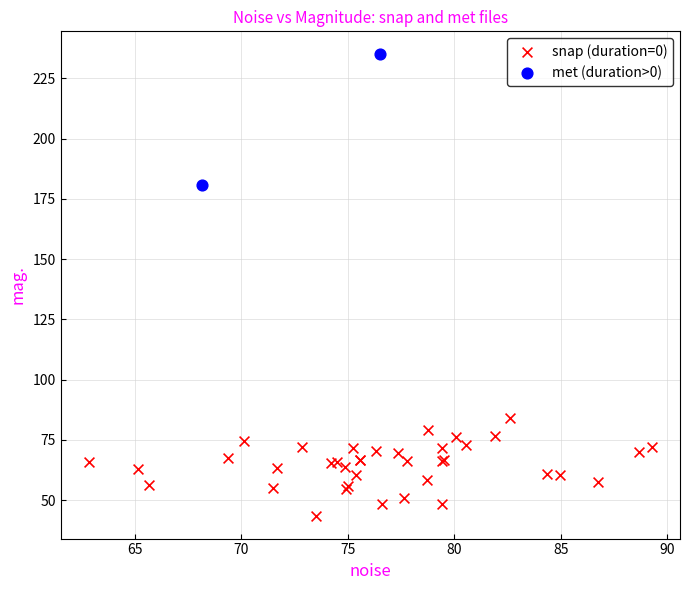

What are all the series names shown in the legend?

snap (duration=0), met (duration>0)